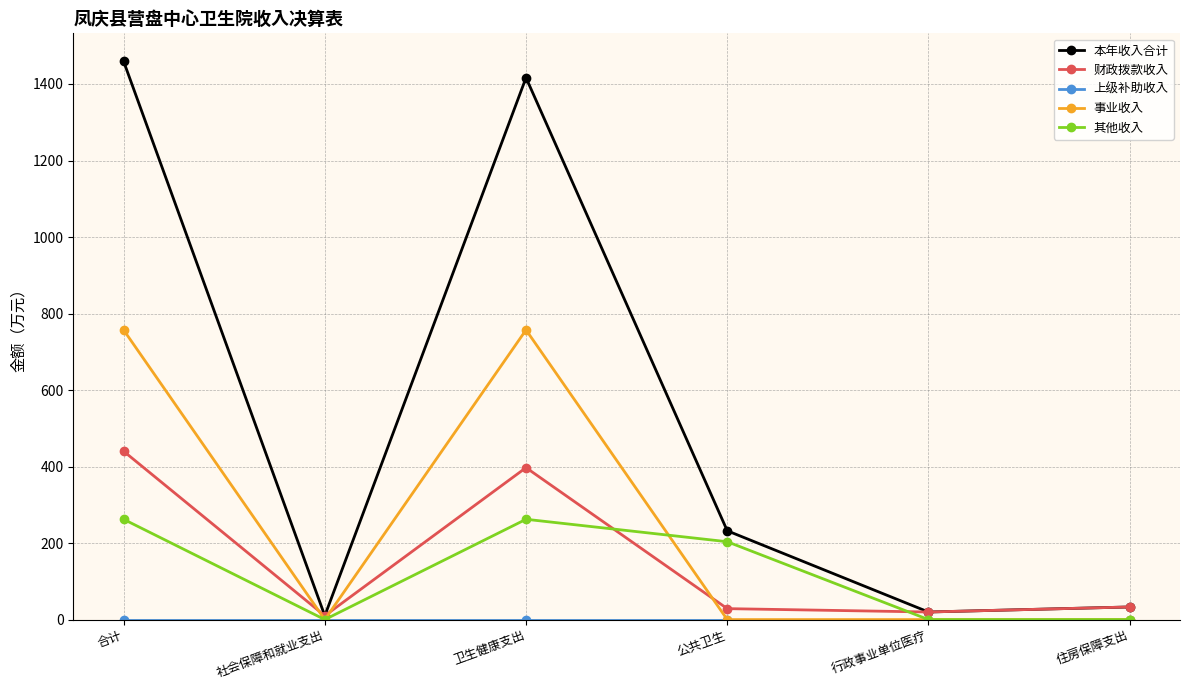

At which label is 本年收入合计 closest to 734?

公共卫生